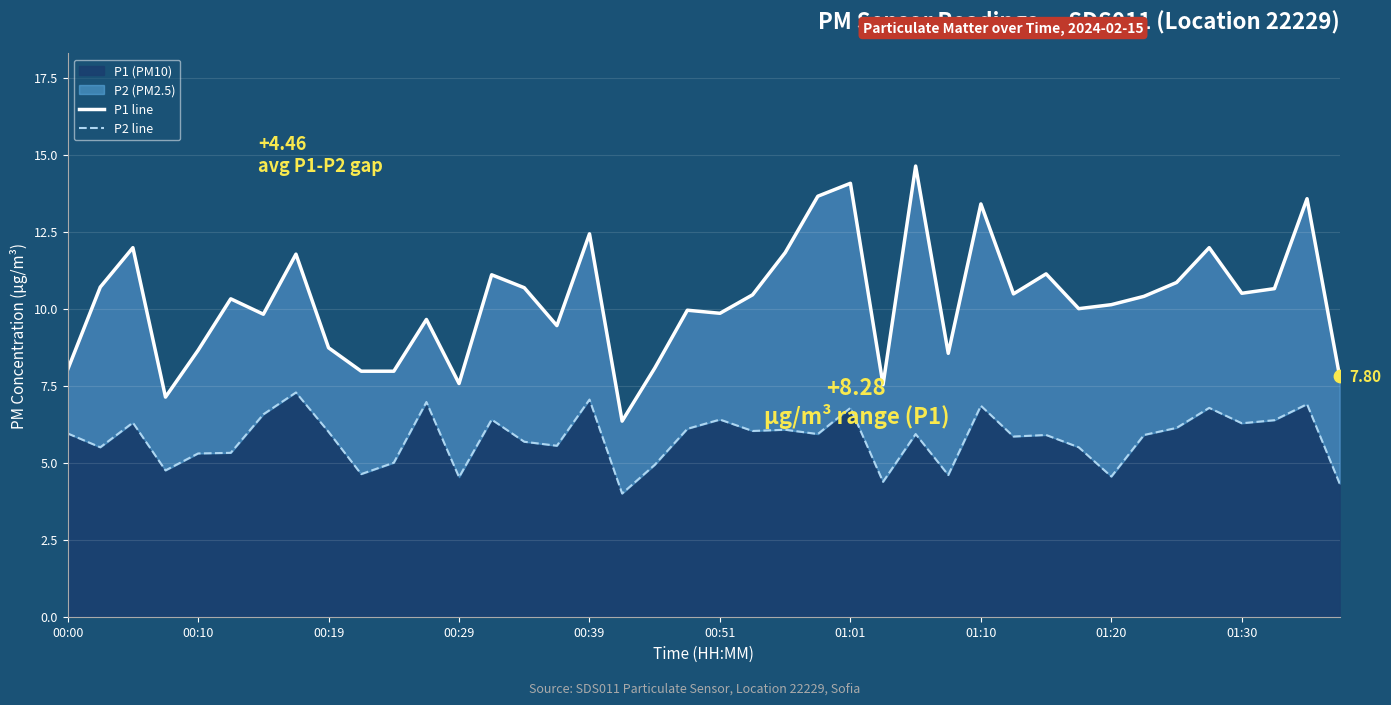

Which series reaches the minimum Y coordinate?

P2 line